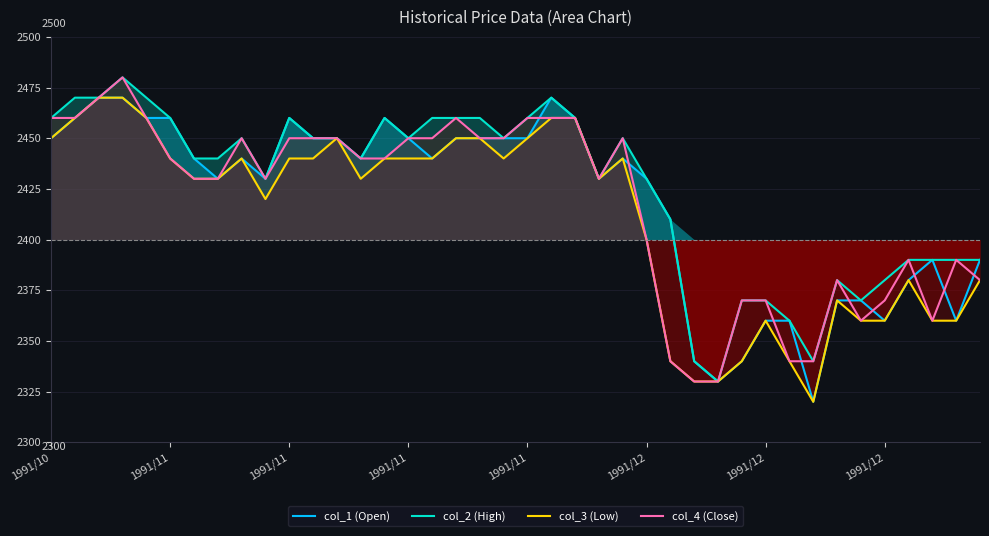

What is the sum of the col_4 (Close) values at 24 and 9?

4880